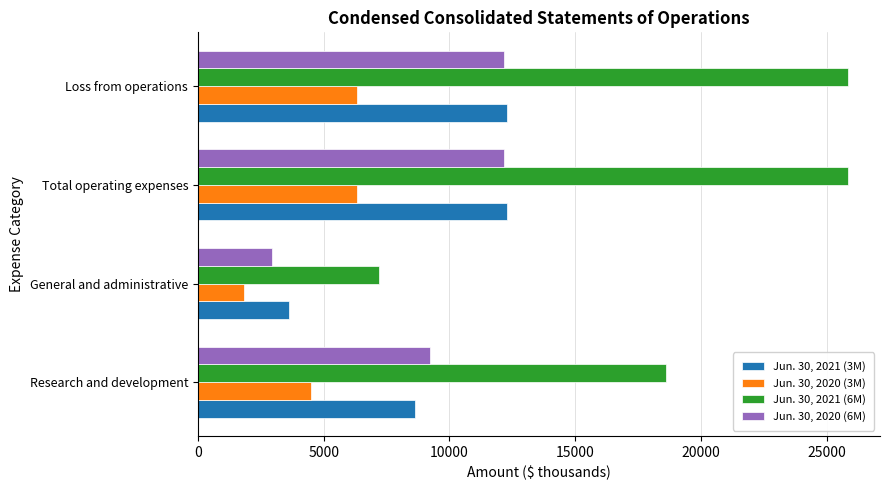

The value of Jun. 30, 2020 (3M) at Loss from operations is 6338. True or false?

True